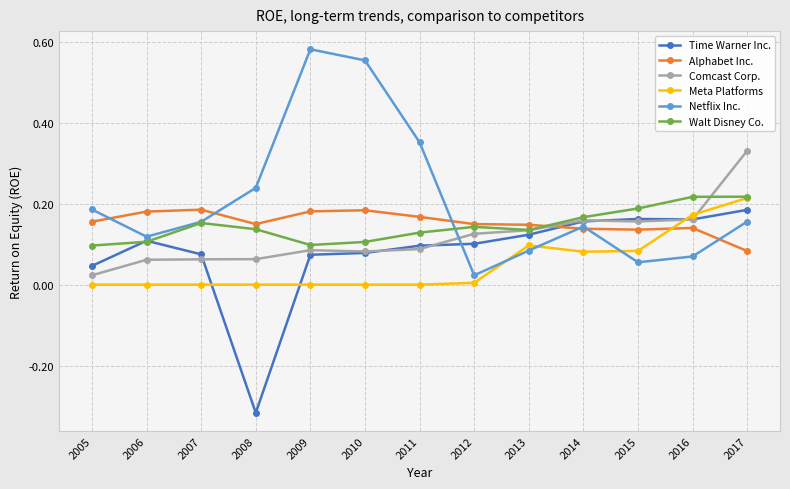

Which series has the widest spread of values?

Netflix Inc.